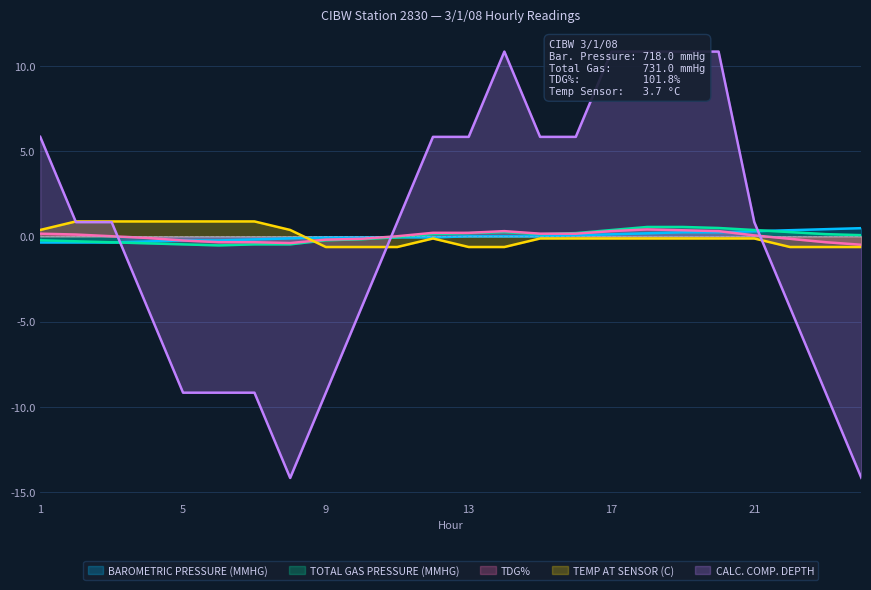

Where is CALC. COMP. DEPTH nearest to the value -1?

2